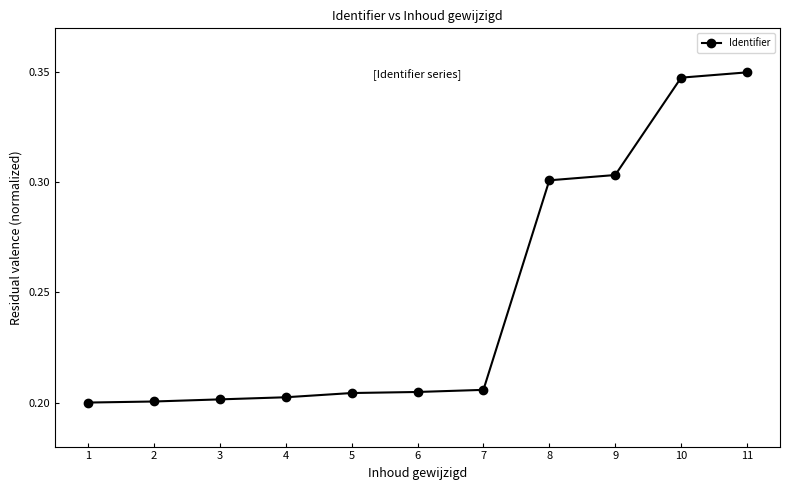

The chart shows a value of 0.3 at 4. True or false?

False